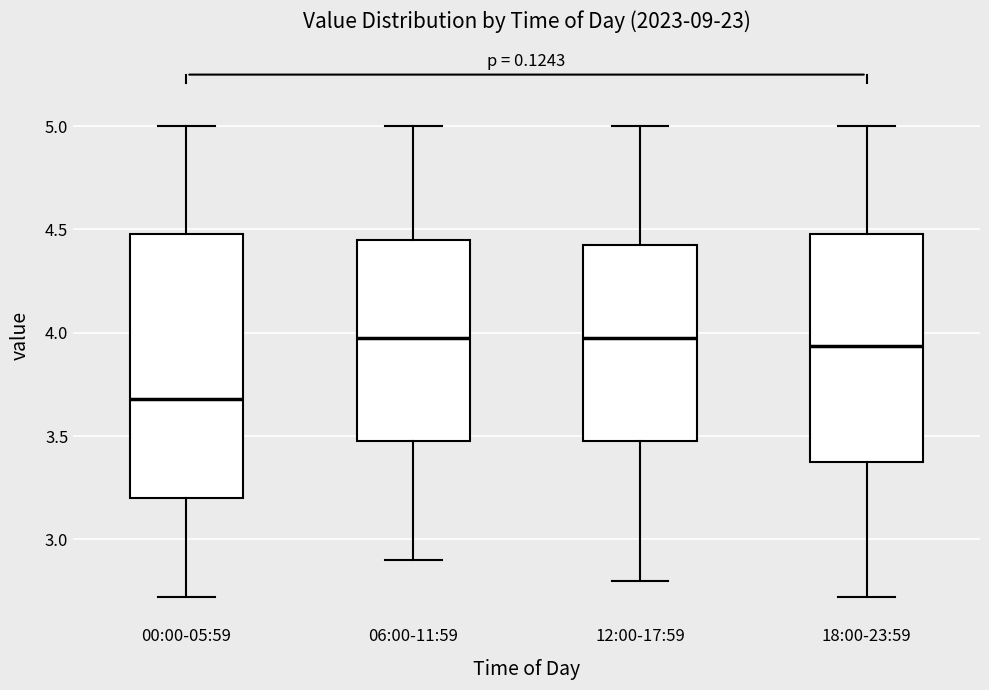

Which box has the lowest median line?

00:00-05:59